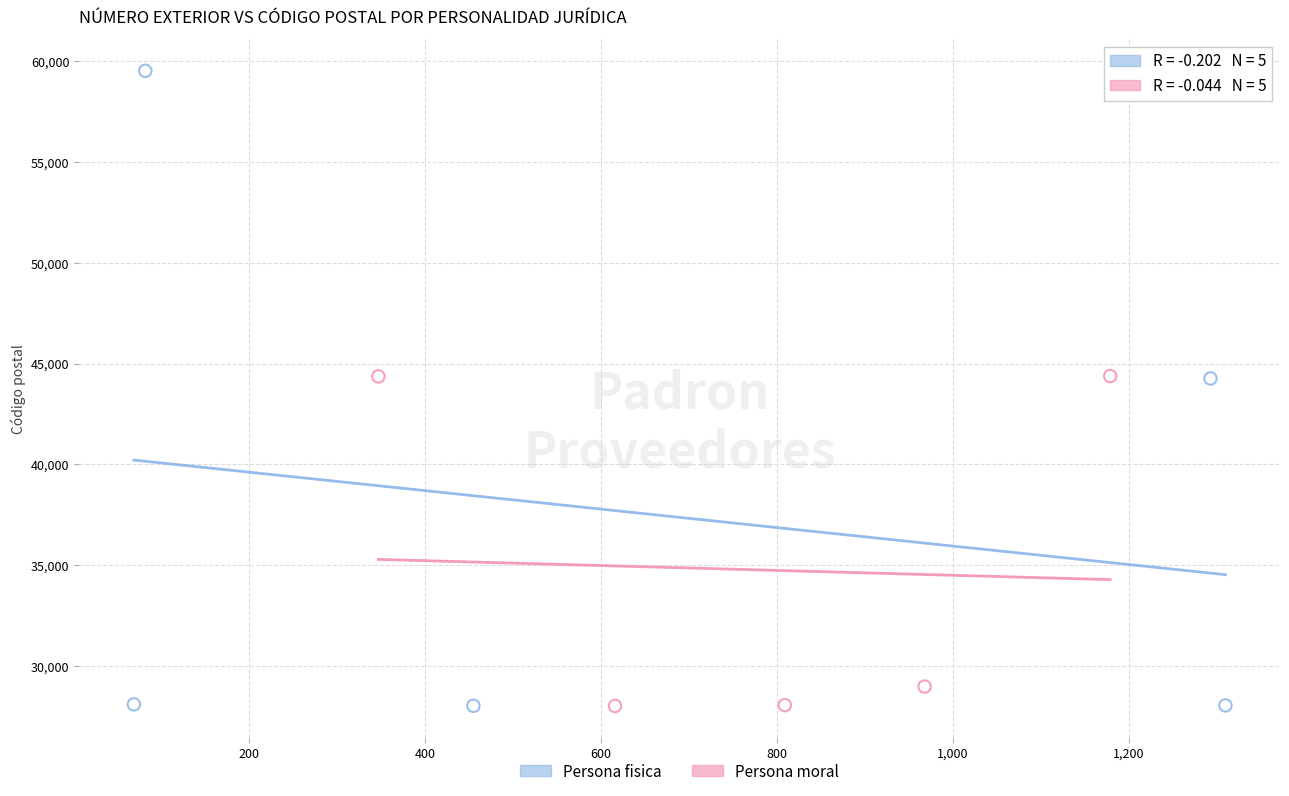

Which series has the widest spread of Y values?

Persona fisica